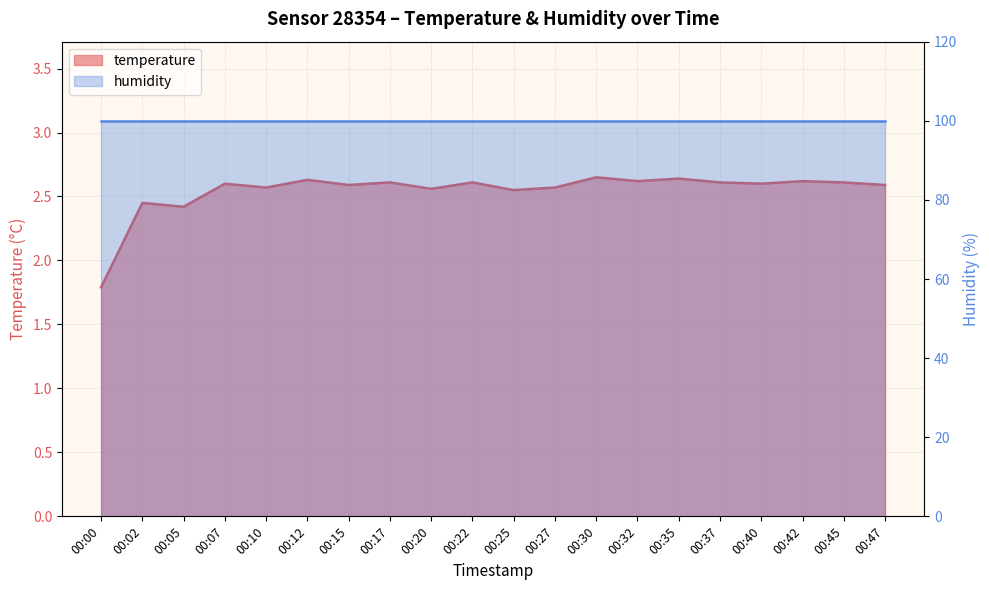

List the labels in order of value, largest first.

00:30, 00:35, 00:12, 00:32, 00:42, 00:17, 00:22, 00:37, 00:45, 00:07, 00:40, 00:15, 00:47, 00:10, 00:27, 00:20, 00:25, 00:02, 00:05, 00:00